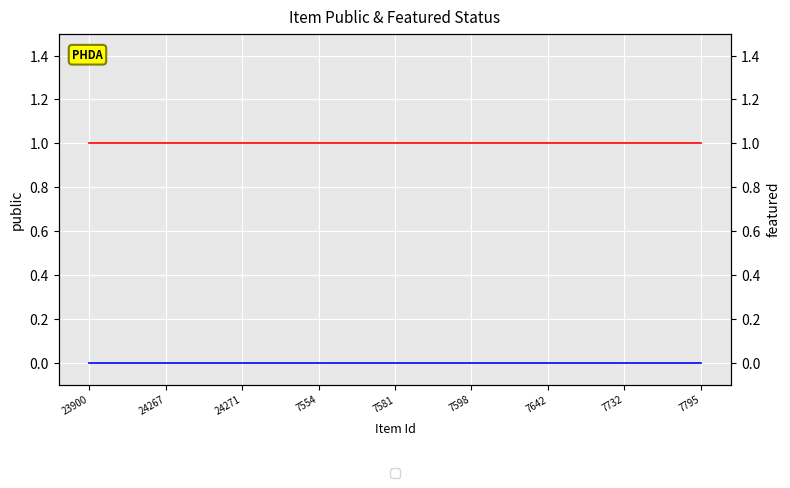

True or false: public has a value of 2 at 7795.

False